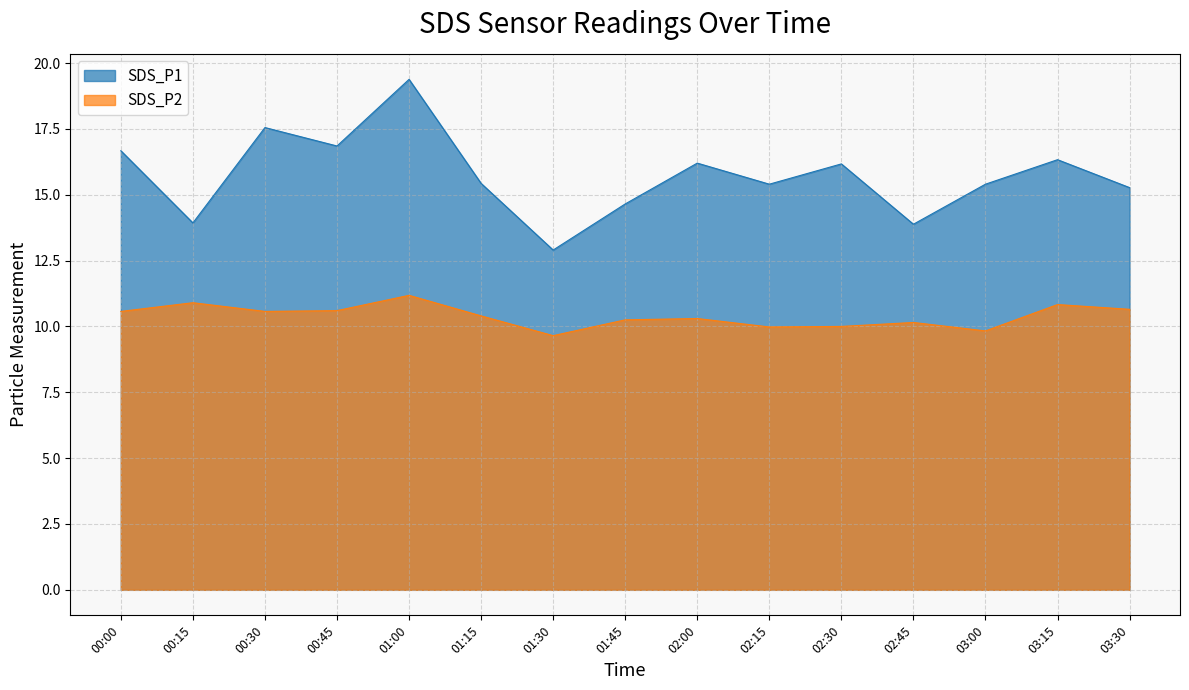

What is the spread (max minus min) of values at 00:15?

3.0